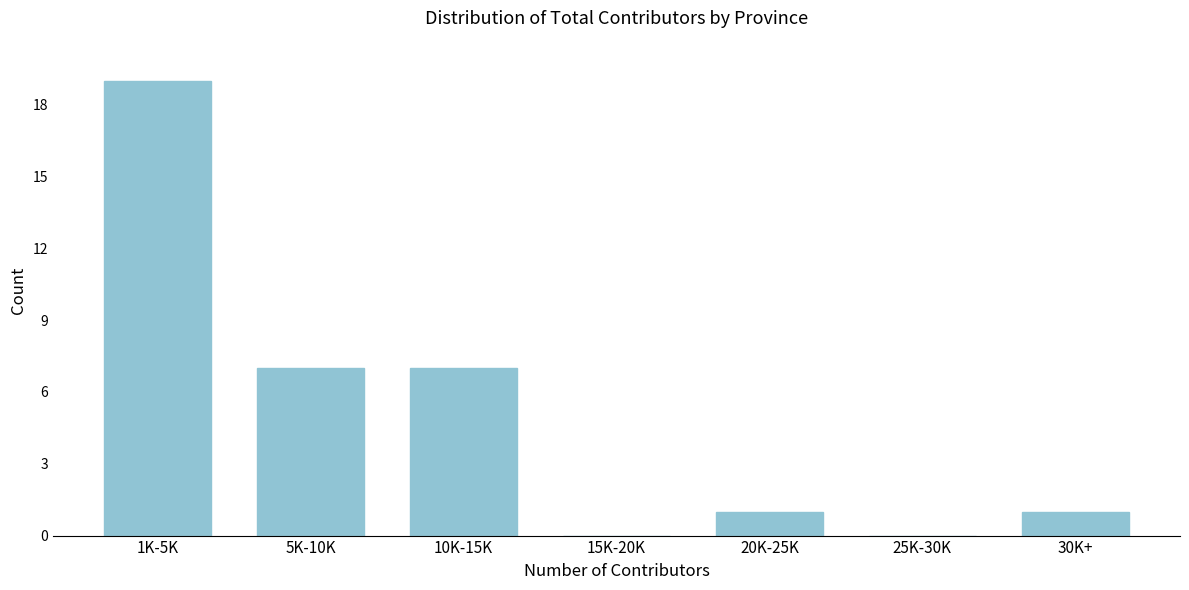

Reading left to right, what are all the values shown in this chart?

1K-5K=19	5K-10K=7	10K-15K=7	15K-20K=0	20K-25K=1	25K-30K=0	30K+=1